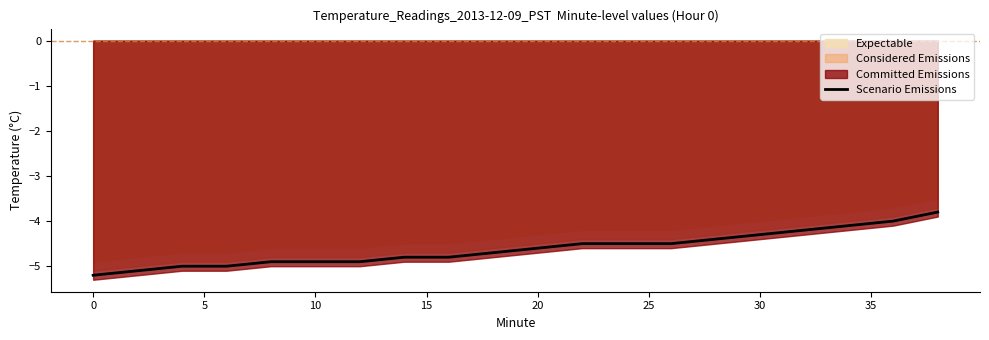

What is the lowest value of the Scenario Emissions series?

-5.2